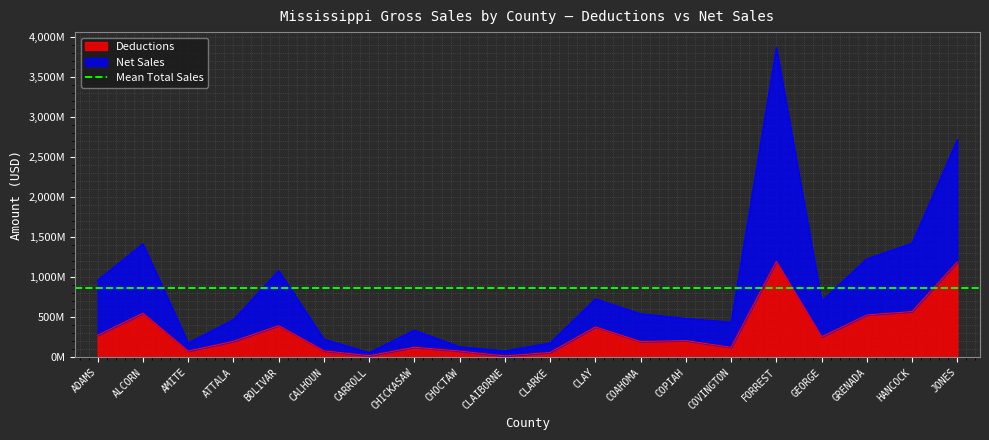

Reading left to right, what are all the values shown in this chart?

Deductions: 274141999	550024104	77008751	199004632	395004572	80359671	19754410	124267741	77213104	16521265	60209261	378113346	196093246	207809838	123788481	1196997256	256255724	527869331	570473858	1190272564
Net Sales: 961556648	1416054695	178357993	469734161	1080713234	225531172	58789323	338236133	131013350	80057473	179384701	728198853	542276949	485097615	437203479	3864231130	702507310	1228608200	1424203290	2716627775